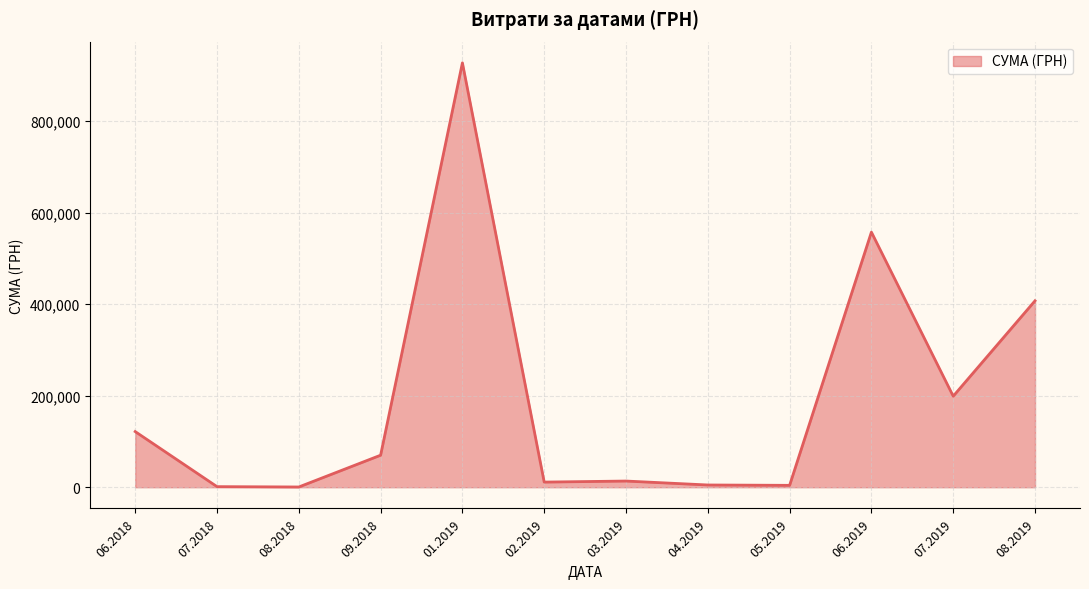

What is the maximum value shown in the chart?

927060.7